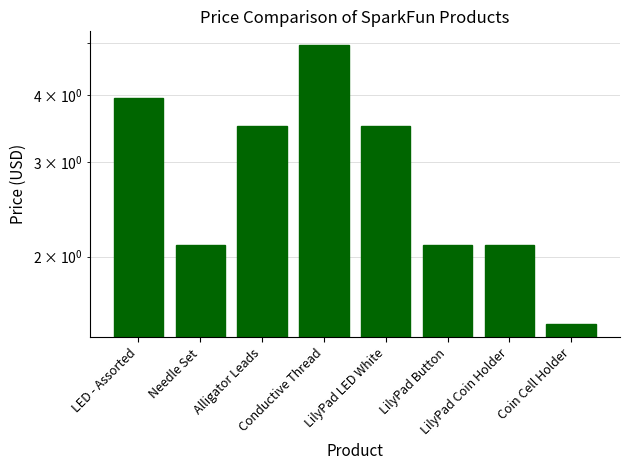

Where is the data nearest to the value 3?

Alligator Leads